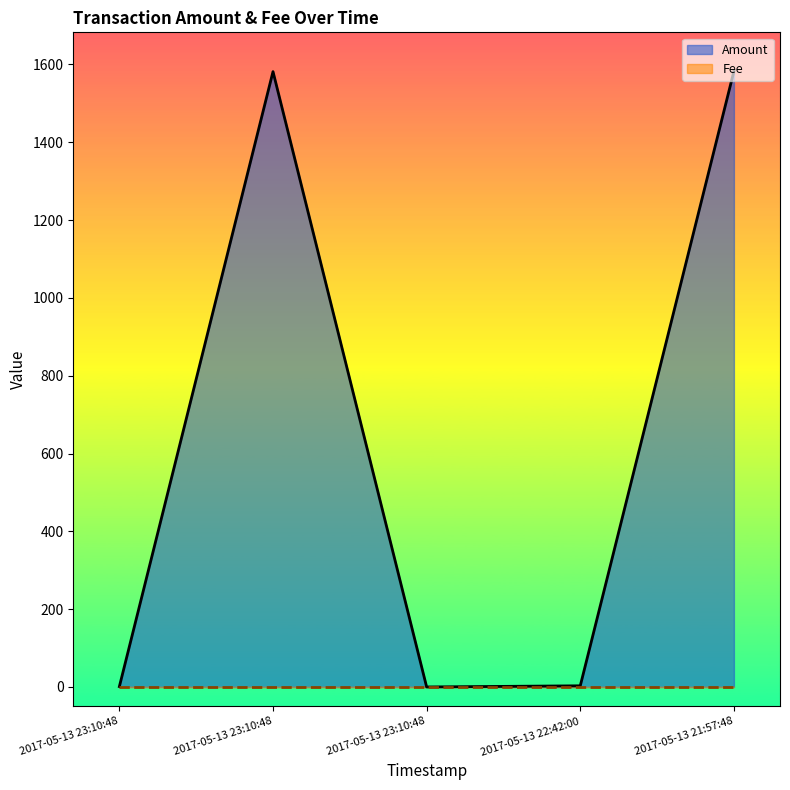

List the labels in order of value, largest first.

2017-05-13 21:57:48, 2017-05-13 23:10:48, 2017-05-13 22:42:00, 2017-05-13 23:10:48, 2017-05-13 23:10:48